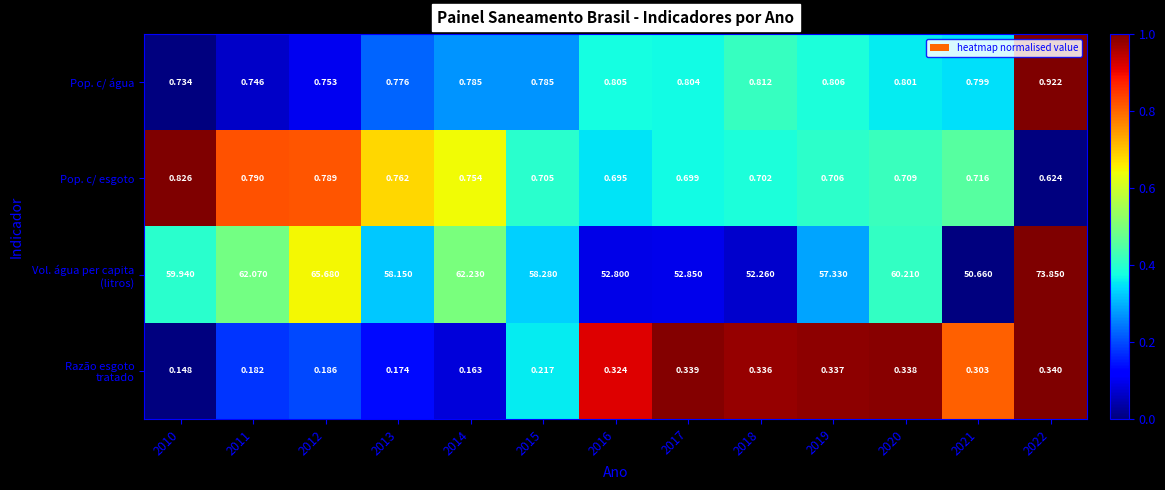

How many distinct data groups are displayed?

4